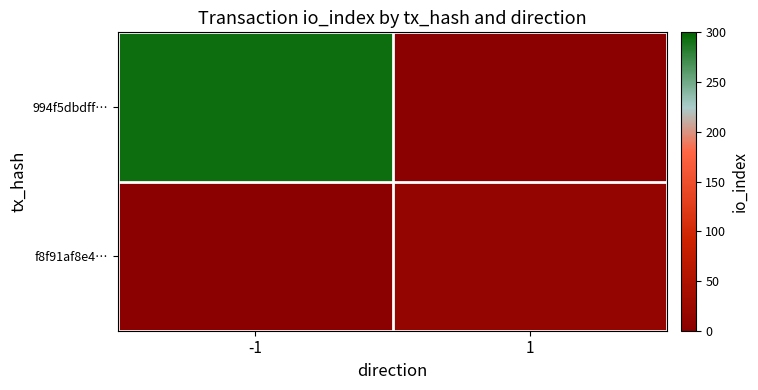

What is the spread (max minus min) of values at 1?

14